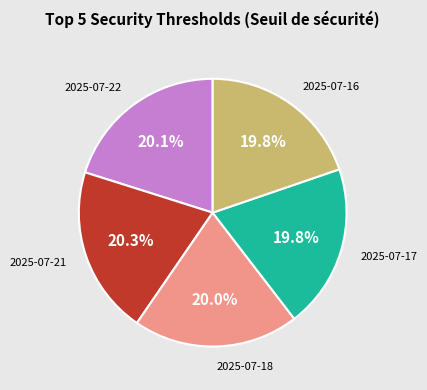

What is the ratio of the value at 2025-07-16 to the value at 2025-07-17?

1.0